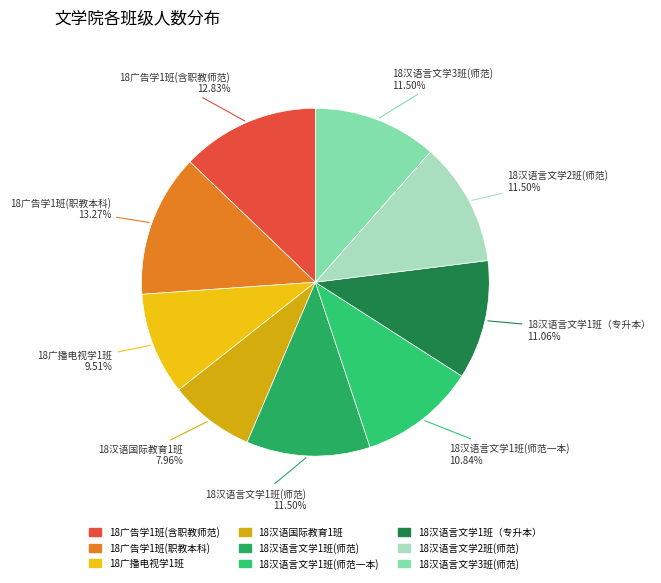

Which slice is the smallest?

18汉语国际教育1班